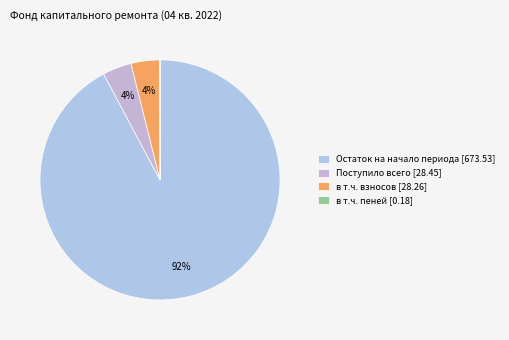

The в т.ч. пеней [0.18] slice represents 0% of the pie. True or false?

True